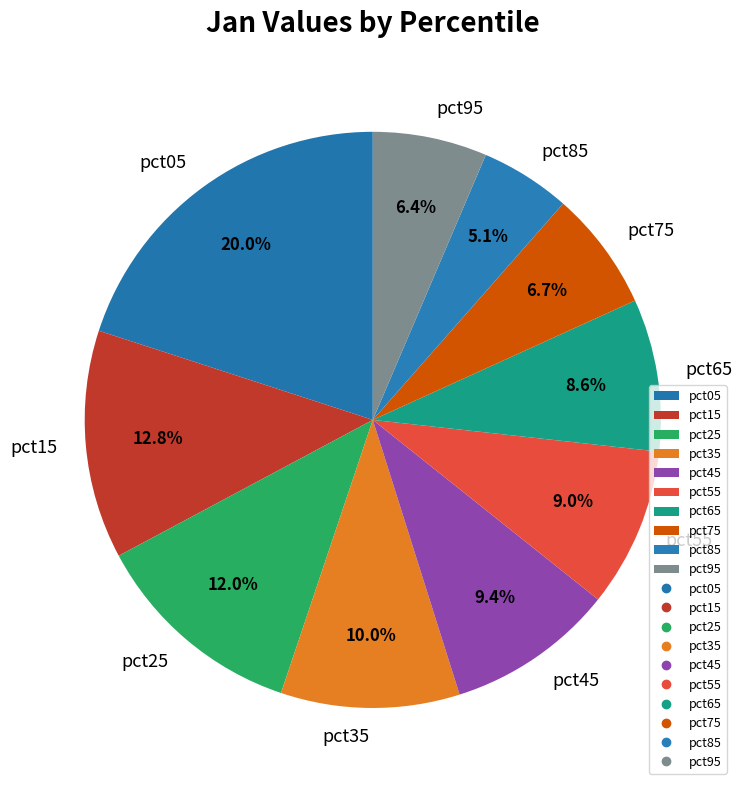

Count the number of slices in the pie.

10